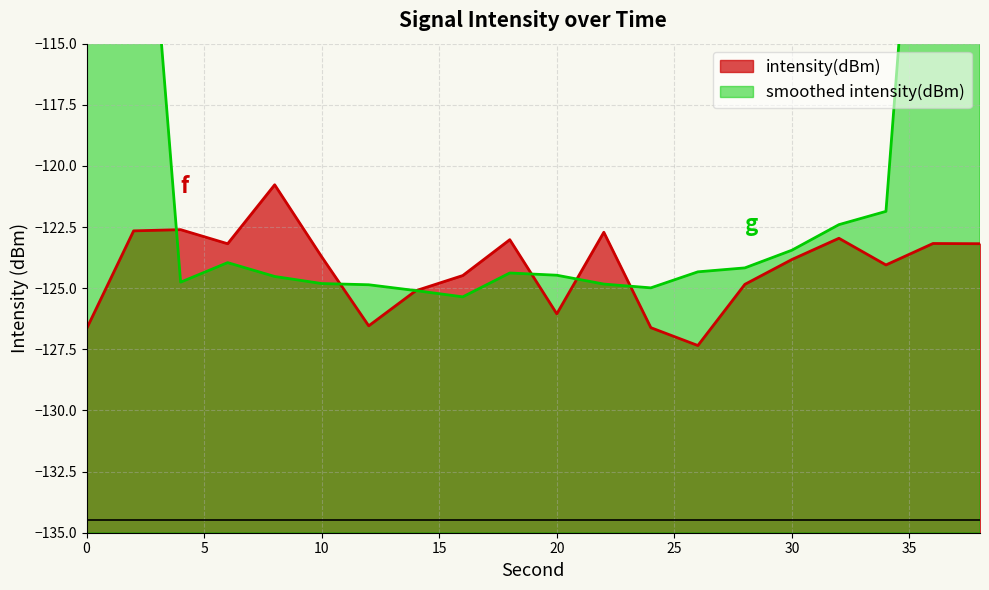

What is the difference between the values at 10 and 20?

2.3